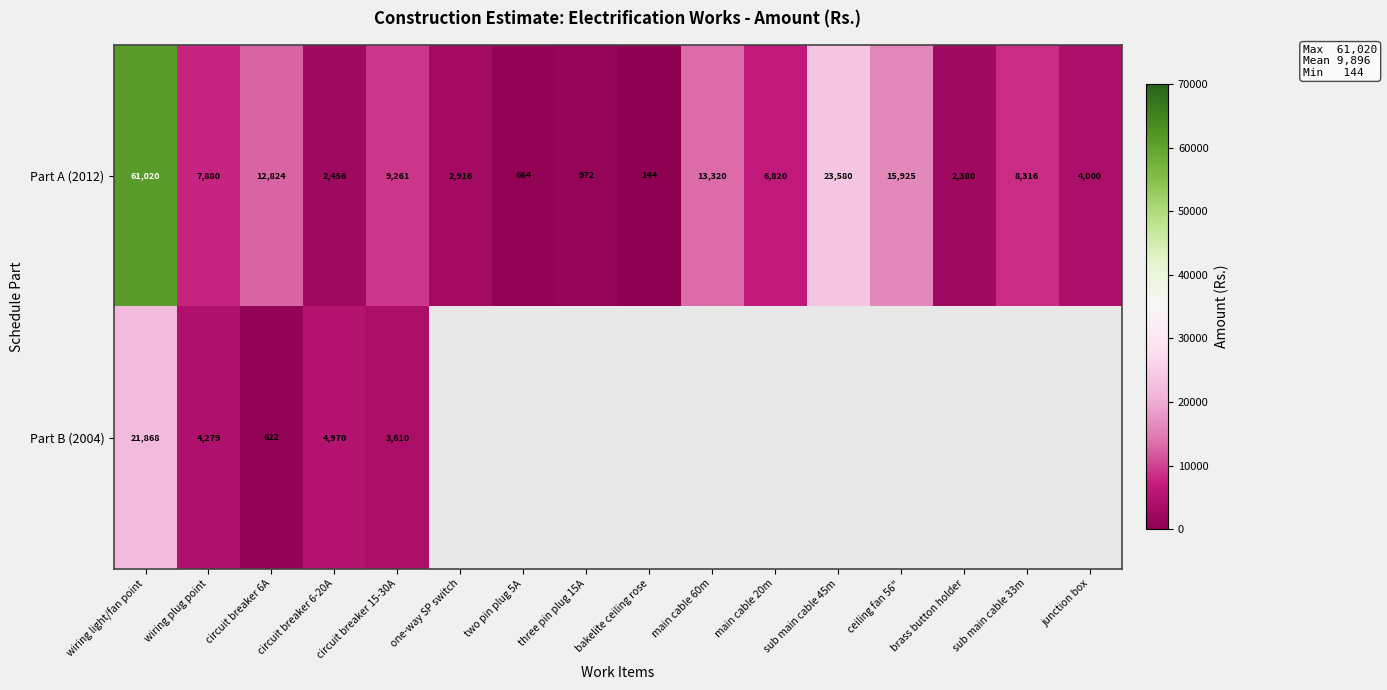

What is the difference between the second highest and second lowest values in the Part A (2012) series?

22916